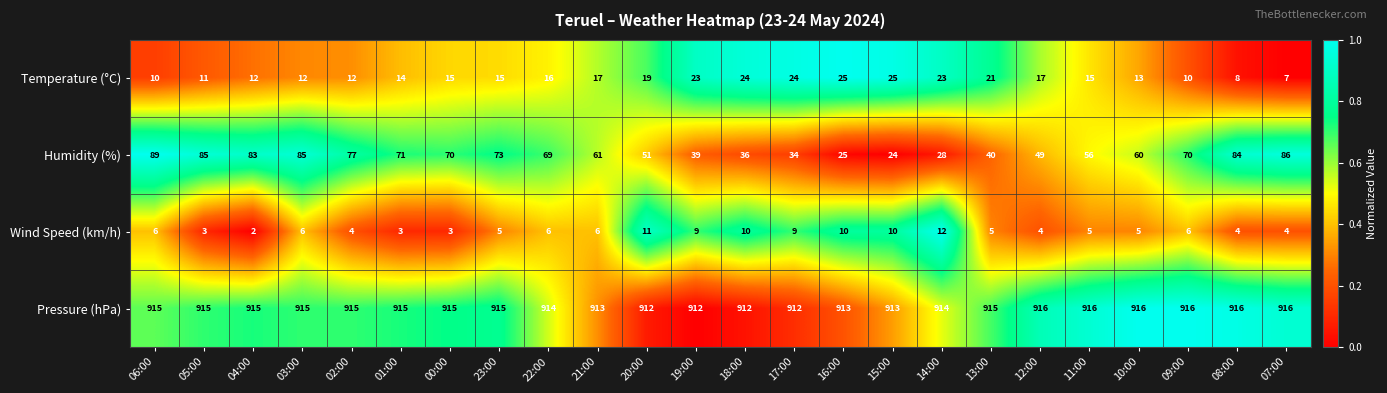

Count the number of data series in this chart.

4